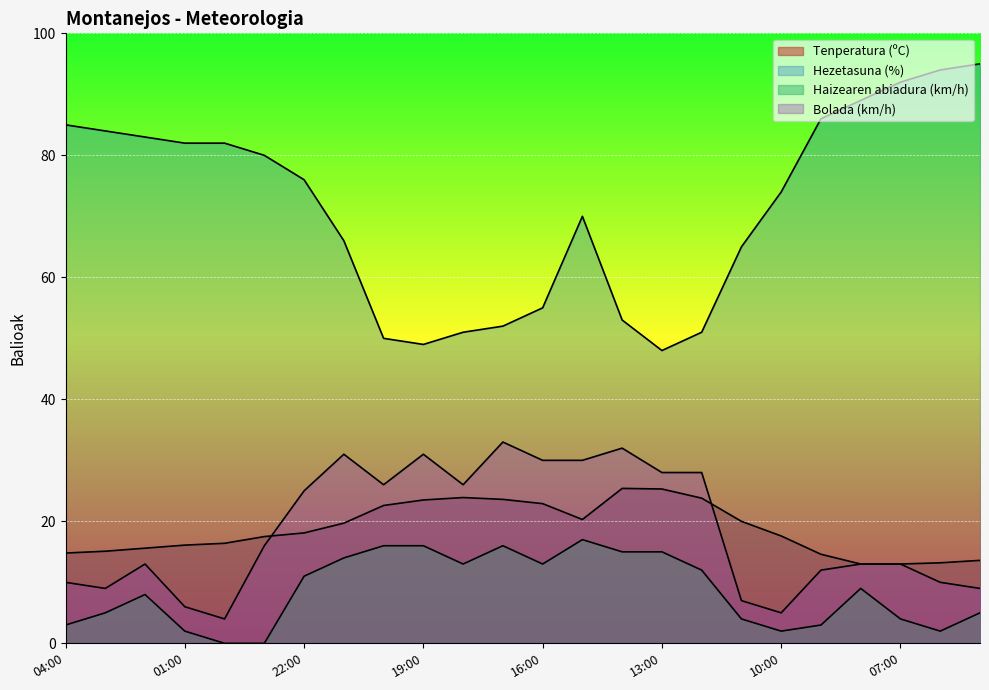

Which category has the lowest value in the Tenperatura (ºC) series?

08:00